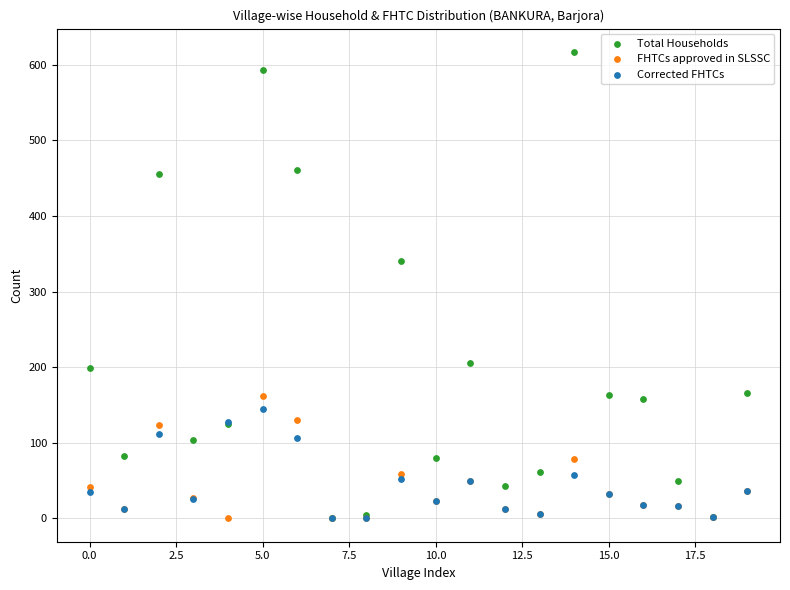

Which series contains the highest Y value?

Total Households